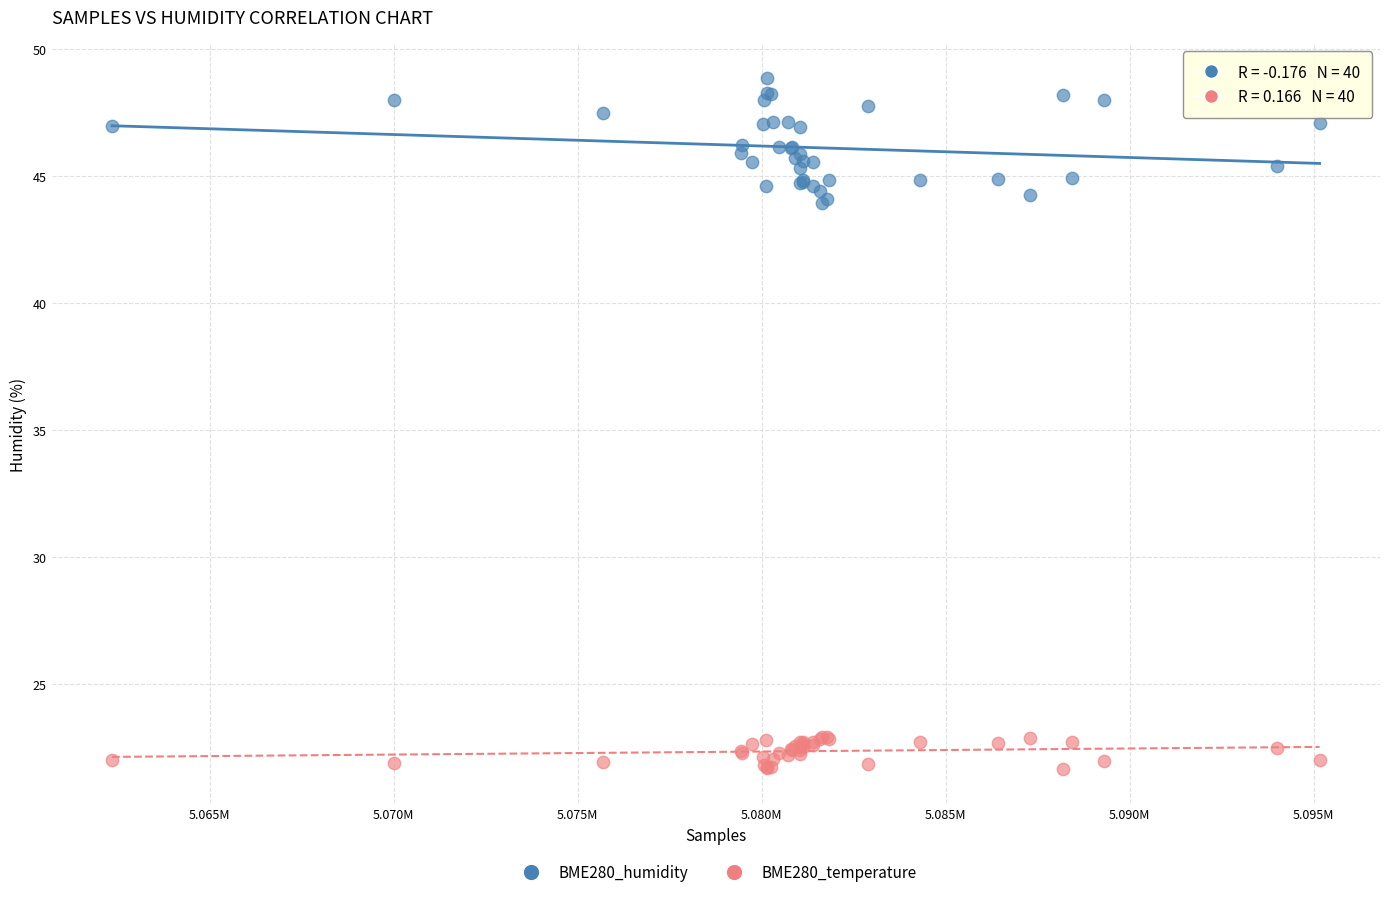

What is the X range (max minus min) for the scatter plot?

32814.0